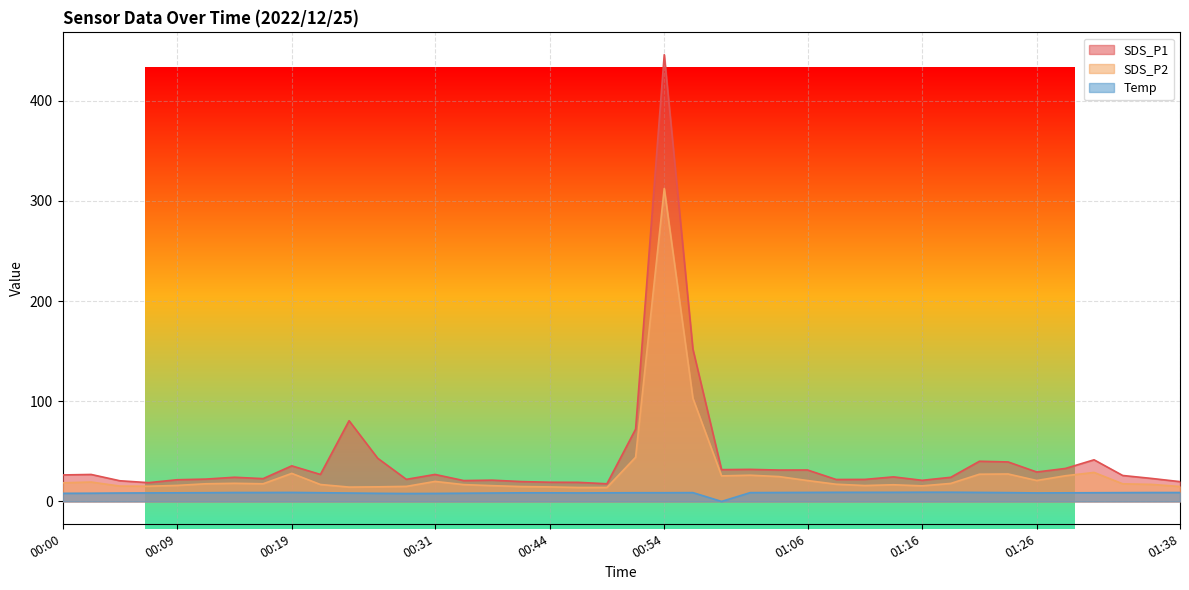

The SDS_P2 series shows 14.5 at 00:44. True or false?

True